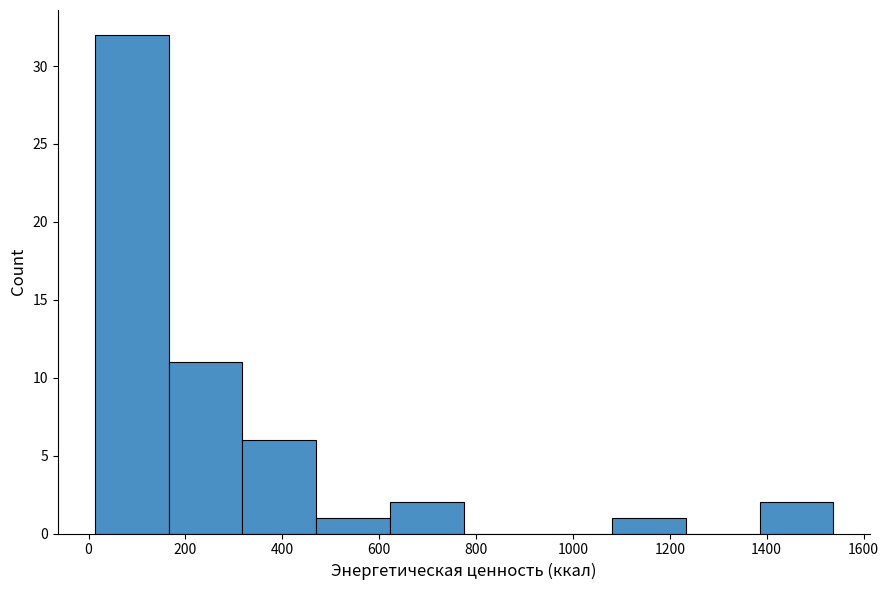

How tall is the bar that spans 480 to 620 on the x-axis? Neither the bar edges nor the heights are printed on the chart, so give them approximately, as read against the axes.

1